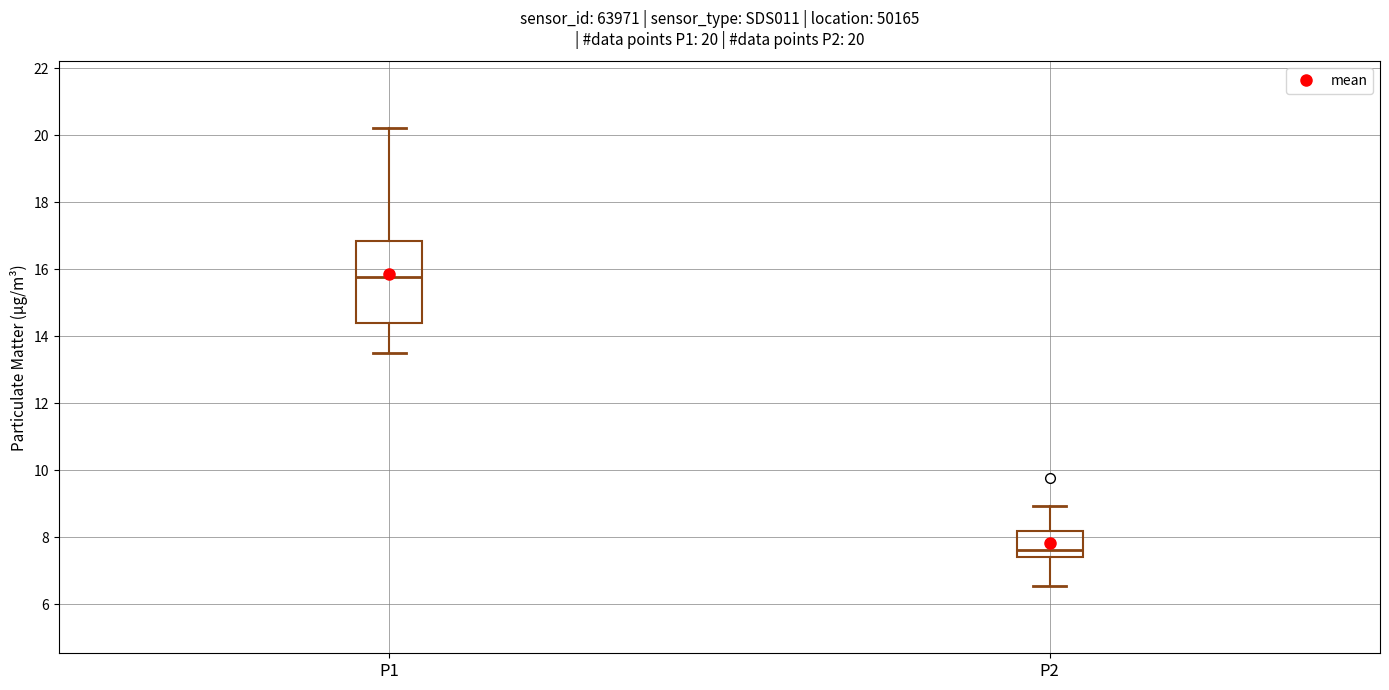

Which box has the lowest median line?

P2